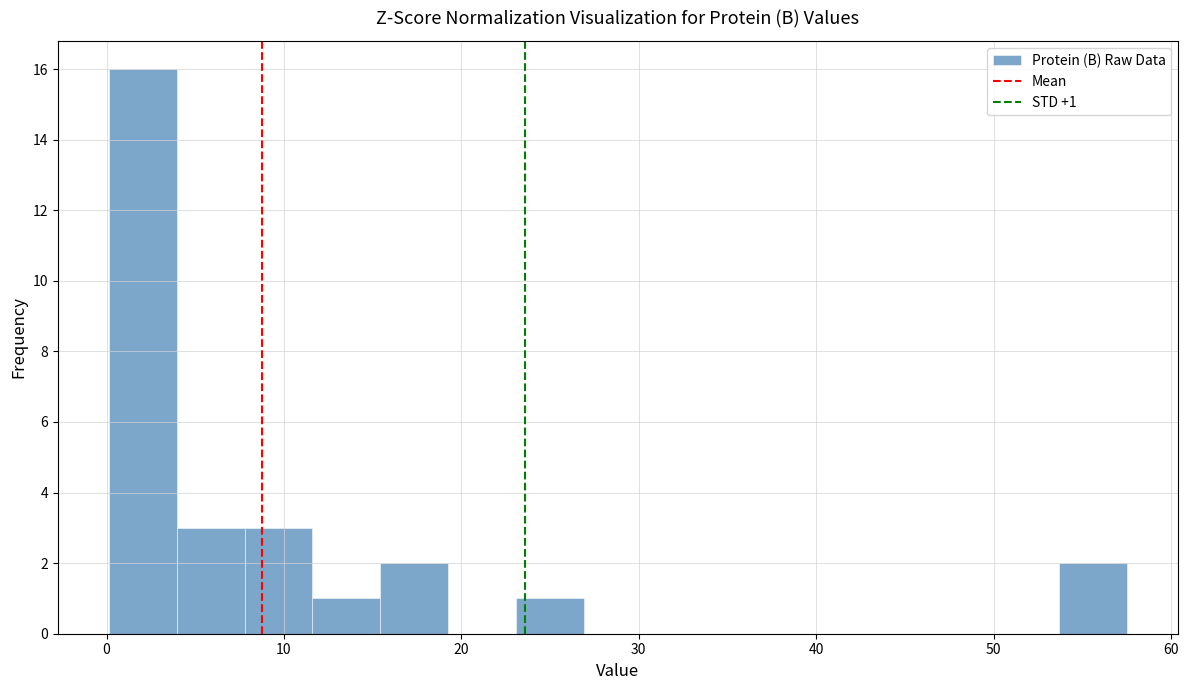

Read against the x-axis, roughly where is the centre of the tallest bar?

2